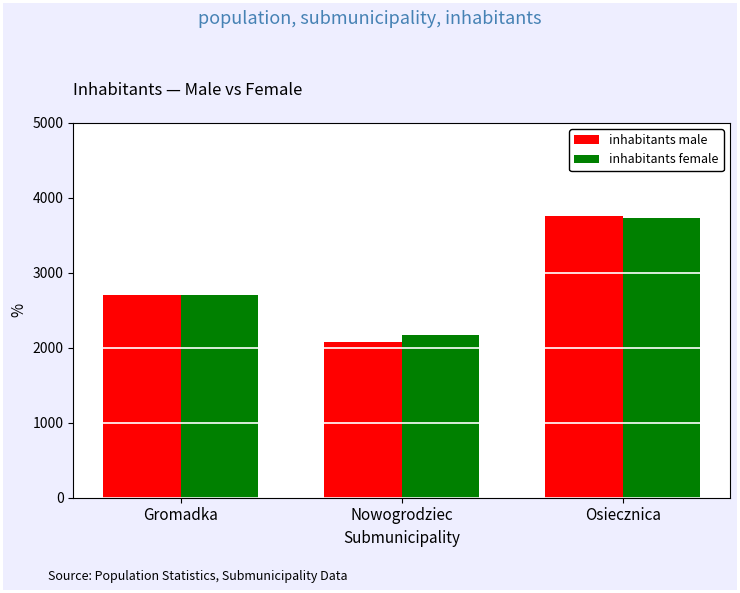

At how many categories does at least one series exceed 3288?

1